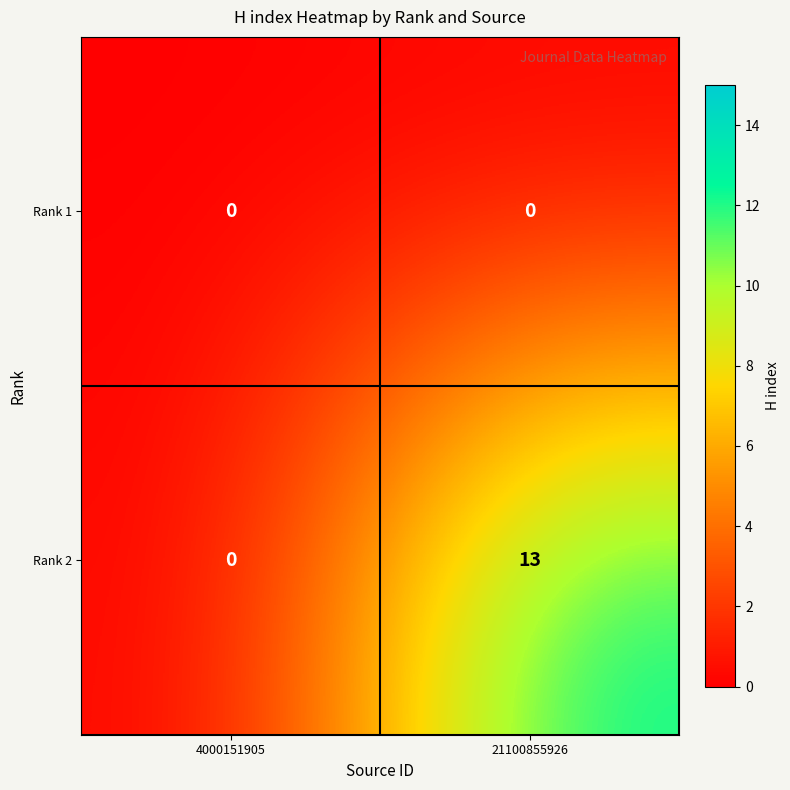

At how many categories does at least one series exceed 7?

1